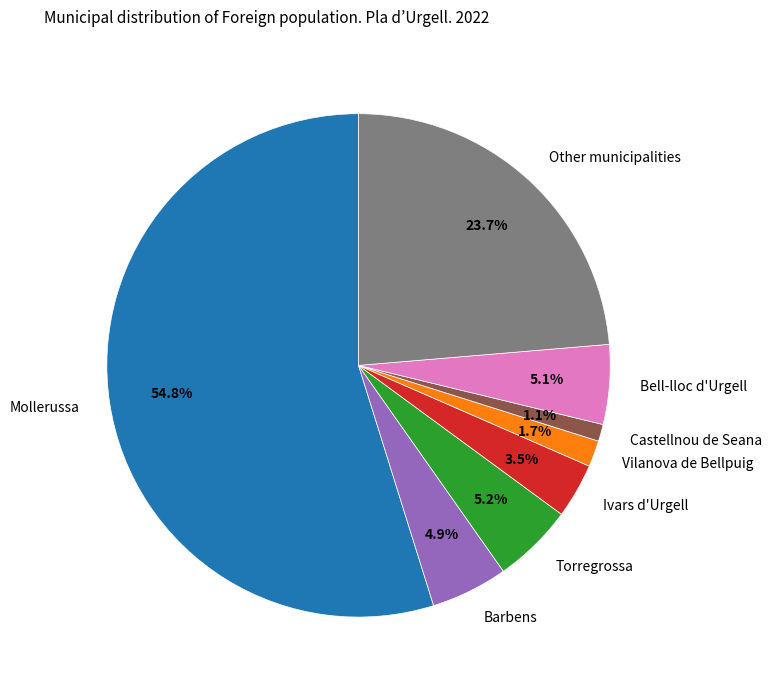

Do Barbens and Other municipalities together represent more than half of the pie?

No